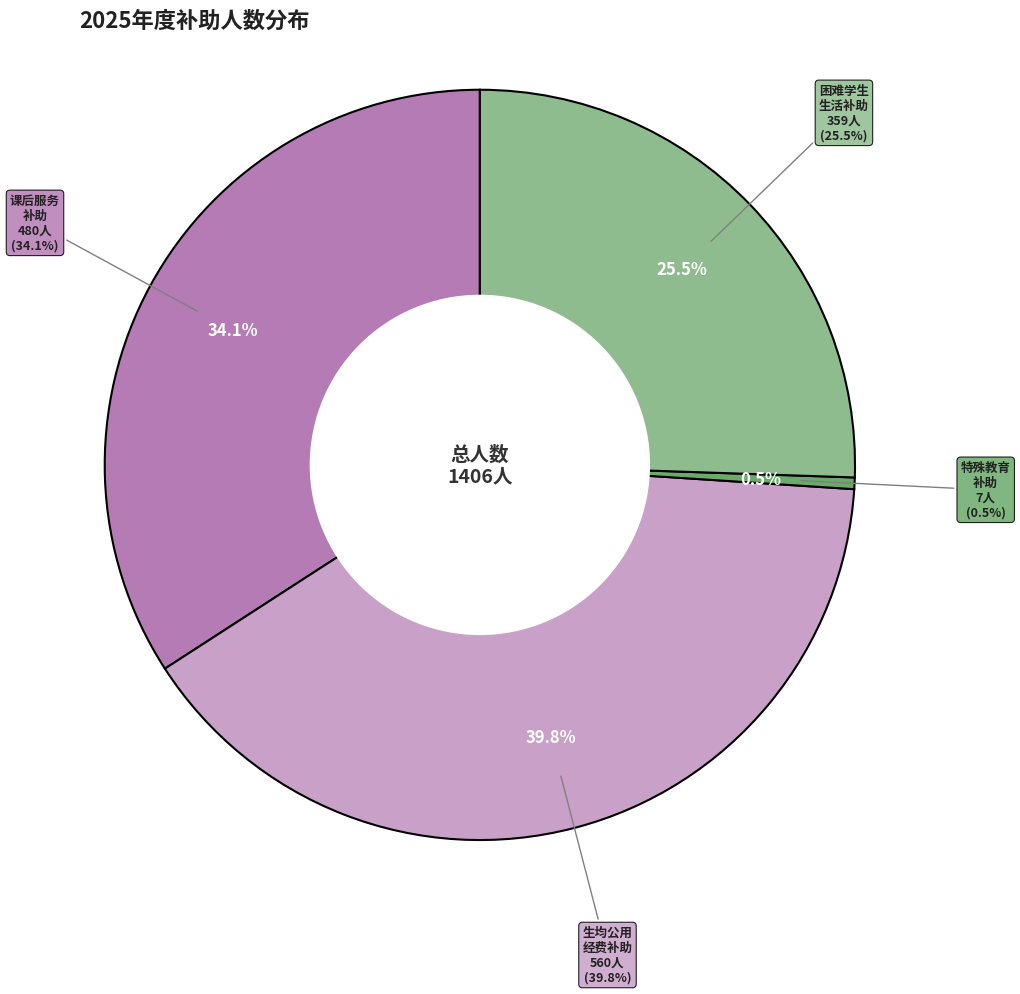

Rank the categories by value from lowest to highest.

义务教育特殊教育生均公用经费补助人数, 义务教育家庭经济困难学生生活补助资助人数, 义务教育课后服务补助人数, 城乡义务教育生均公用经费补助保障人数